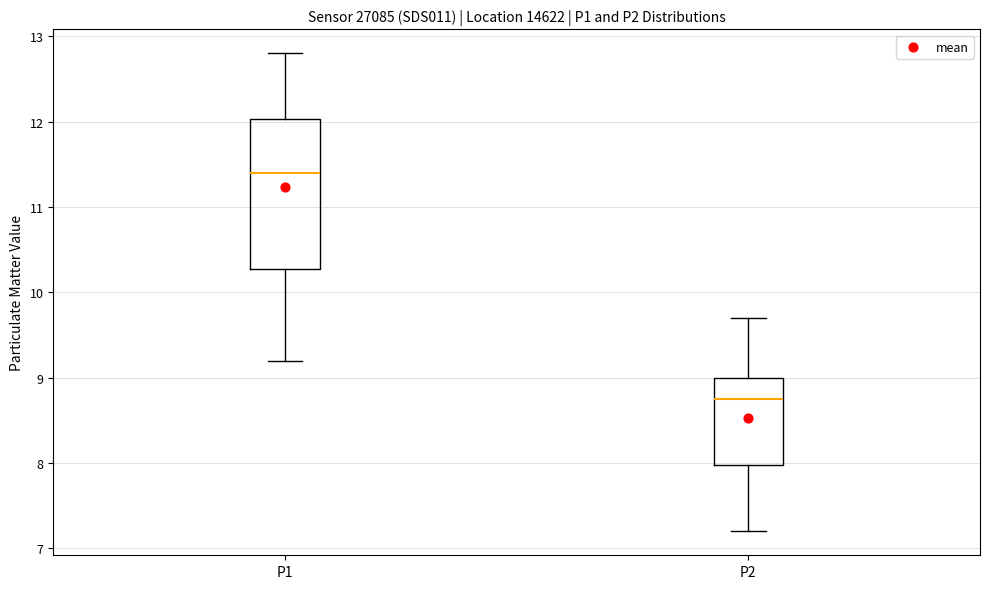

Reading left to right, read every box against the y-axis: the position of its median line, the range the box covers, and the ends of its whiskers. The values are not printed on the chart, so give them approximately, as read against the axis.

P1: median 11.4, box 10.3 to 12.0, whiskers 9.2 to 12.8
P2: median 8.8, box 8.0 to 9.0, whiskers 7.2 to 9.7